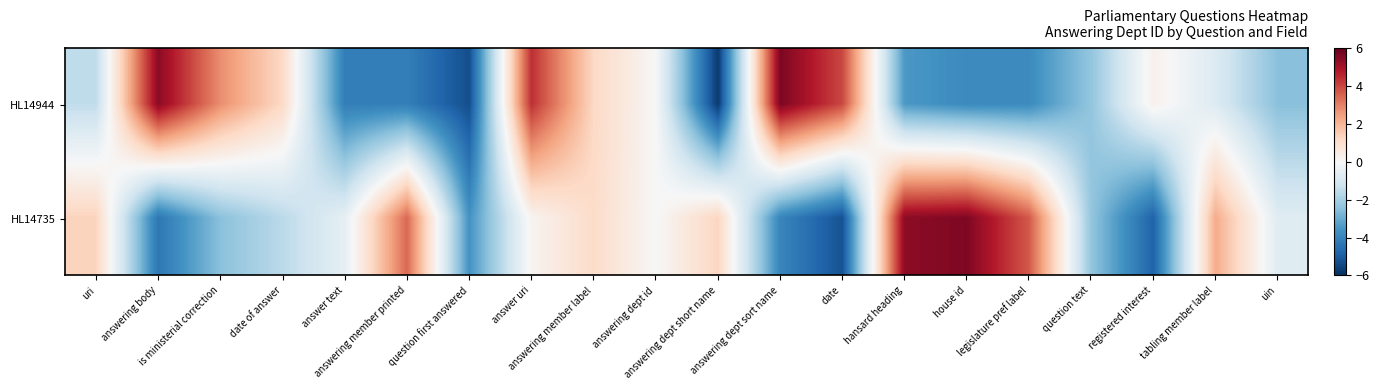

How many data points does each series have?

20